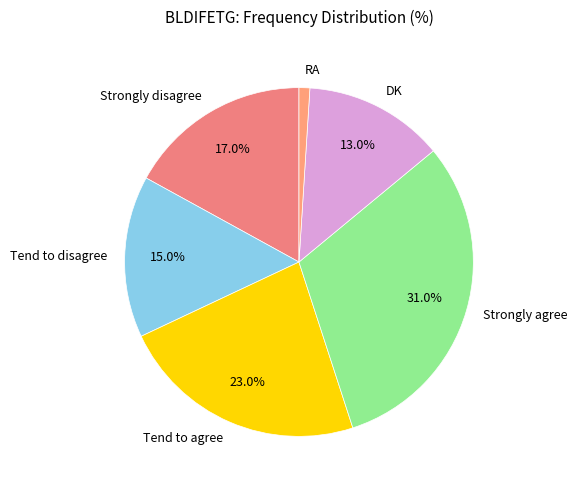

Which has a higher value, DK or Strongly agree?

Strongly agree